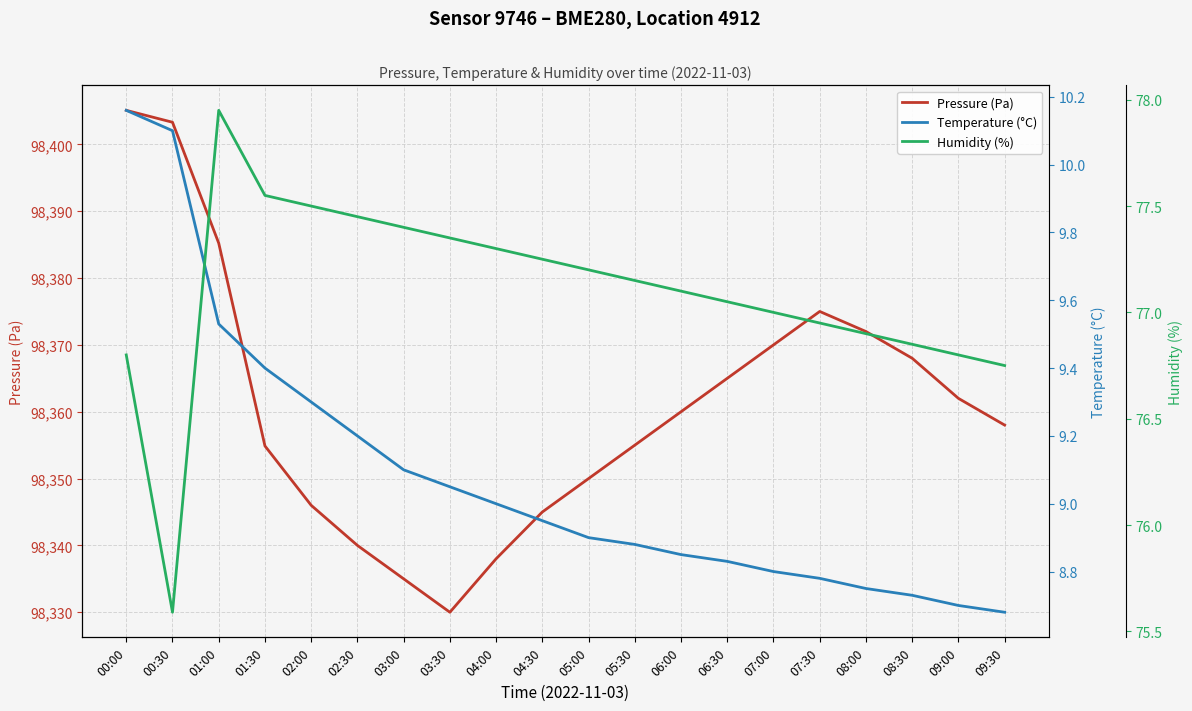

Reading left to right, extract all data points from this chart.

Pressure (Pa): 00:00=98405.1	00:30=98403.3	01:00=98385.2	01:30=98354.9	02:00=98346.0	02:30=98340.0	03:00=98335.0	03:30=98330.0	04:00=98338.0	04:30=98345.0	05:00=98350.0	05:30=98355.0	06:00=98360.0	06:30=98365.0	07:00=98370.0	07:30=98375.0	08:00=98372.0	08:30=98368.0	09:00=98362.0	09:30=98358.0
Temperature (°C): 00:00=10.2	00:30=10.1	01:00=9.5	01:30=9.4	02:00=9.3	02:30=9.2	03:00=9.1	03:30=9.1	04:00=9.0	04:30=8.9	05:00=8.9	05:30=8.9	06:00=8.8	06:30=8.8	07:00=8.8	07:30=8.8	08:00=8.8	08:30=8.7	09:00=8.7	09:30=8.7
Humidity (%): 00:00=76.8	00:30=75.6	01:00=78.0	01:30=77.5	02:00=77.5	02:30=77.5	03:00=77.4	03:30=77.3	04:00=77.3	04:30=77.2	05:00=77.2	05:30=77.2	06:00=77.1	06:30=77.0	07:00=77.0	07:30=77.0	08:00=76.9	08:30=76.8	09:00=76.8	09:30=76.8